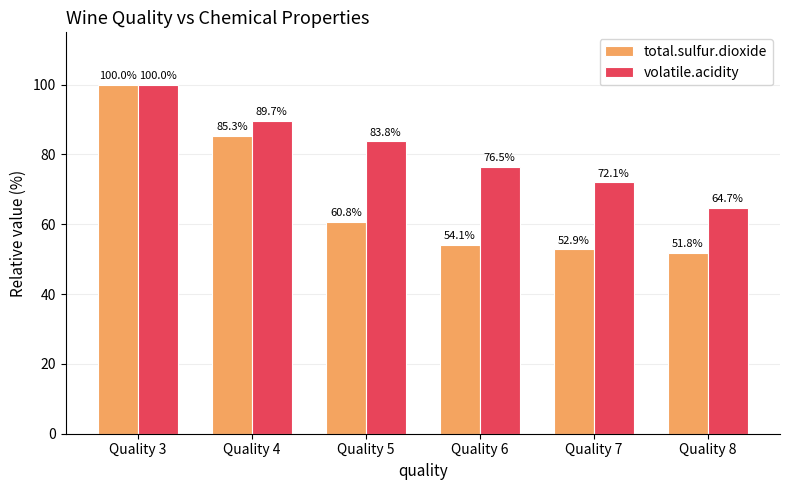

Reading left to right, list all the values displayed in this chart.

total.sulfur.dioxide: 100.0	85.3	60.8	54.1	52.9	51.8
volatile.acidity: 100.0	89.7	83.8	76.5	72.1	64.7